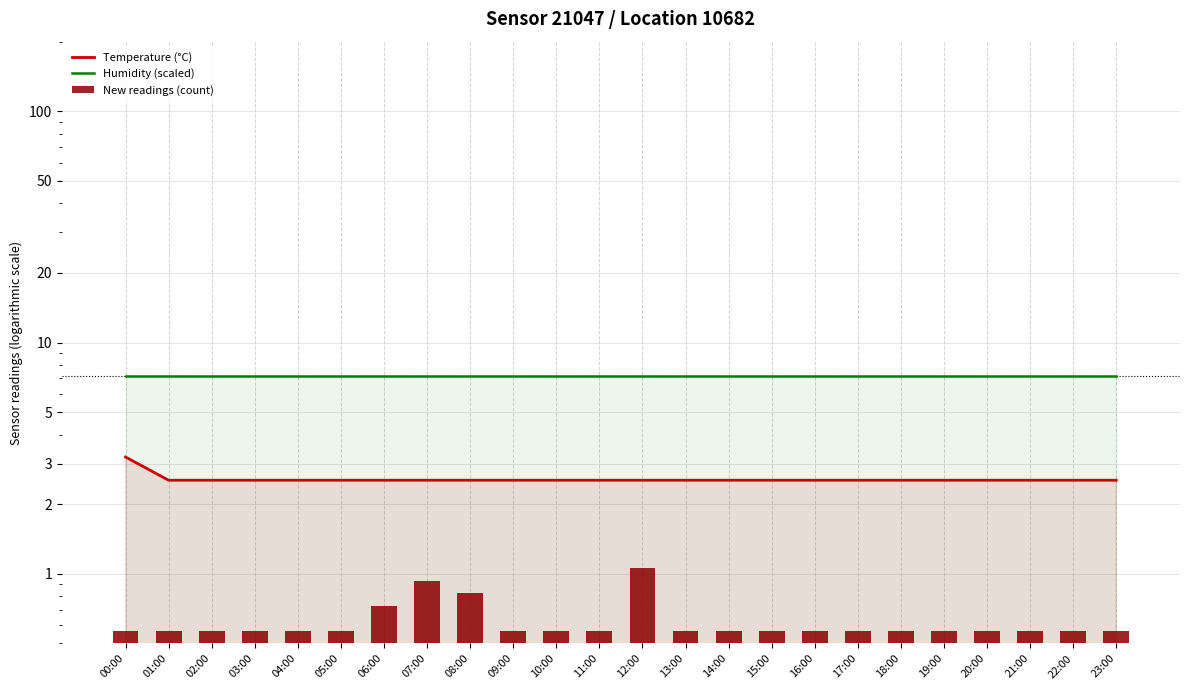

Count the number of data series in this chart.

3